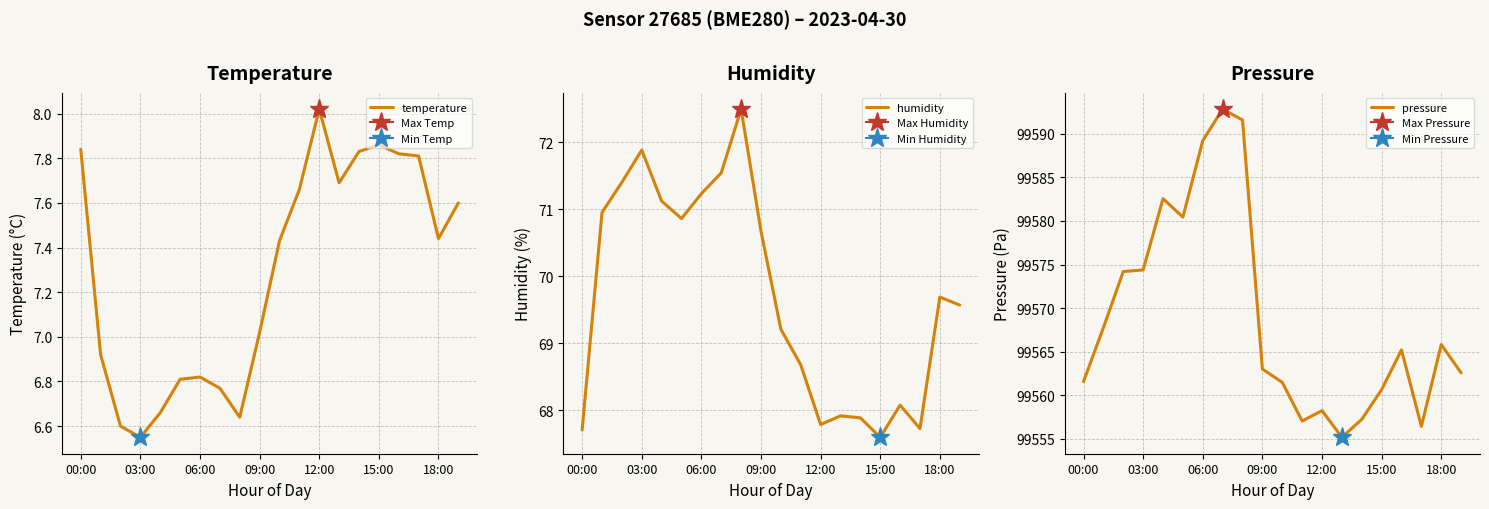

True or false: temperature and humidity intersect in this chart.

False